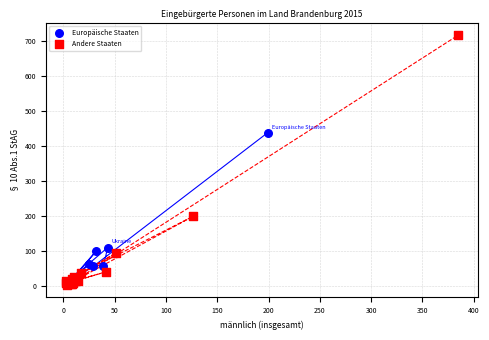

Which series has the widest spread of Y values?

Andere Staaten